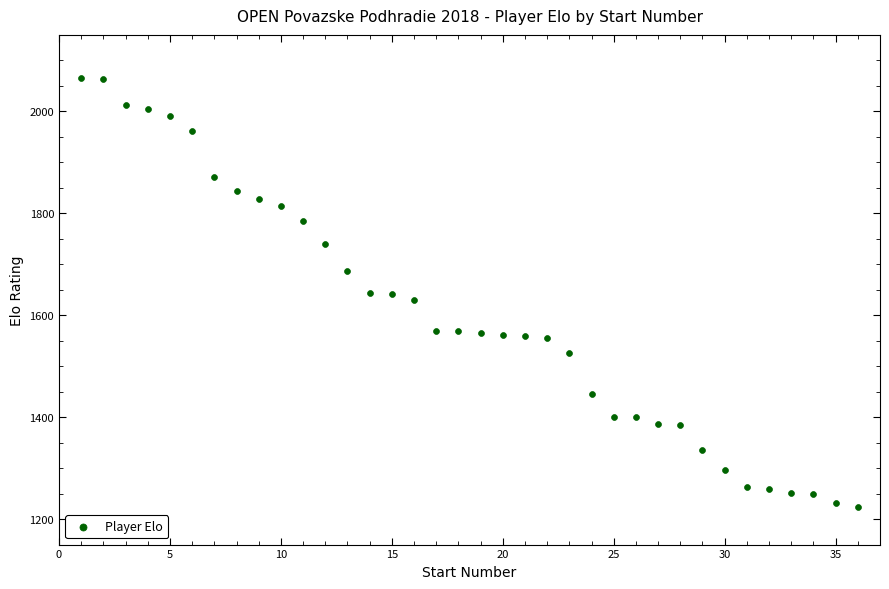

What is the range of Y values (max minus min)?

843